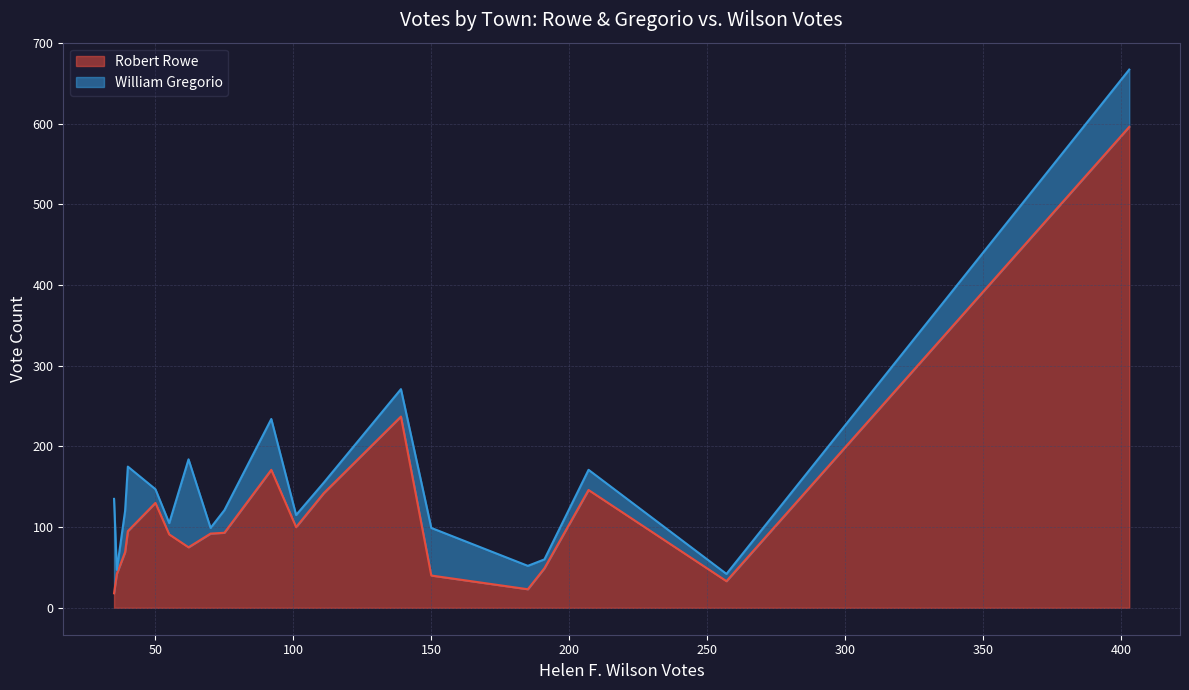

Is it true that Robert Rowe equals 198 at 50?

False